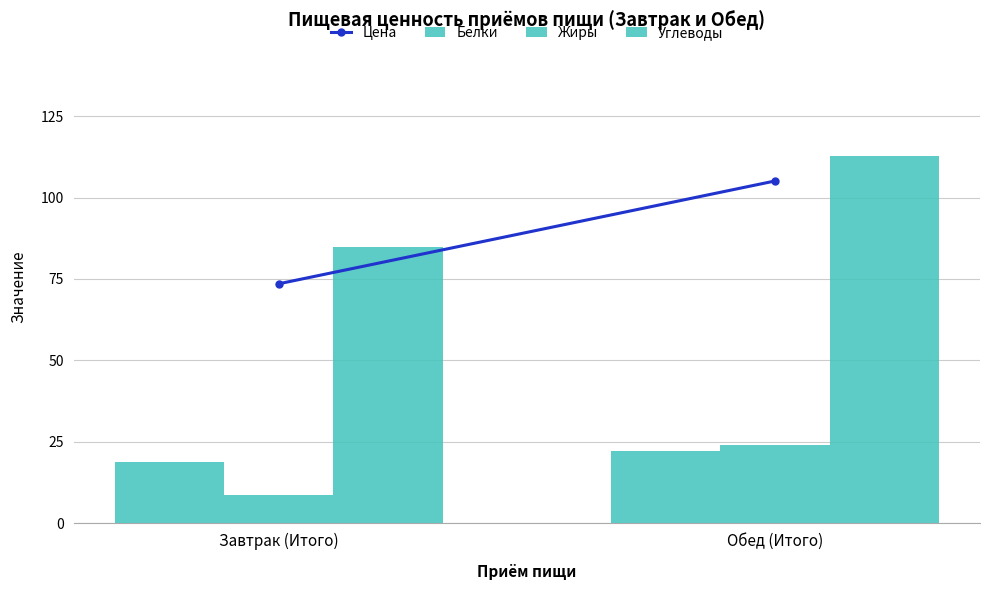

Does the chart contain any negative values?

No